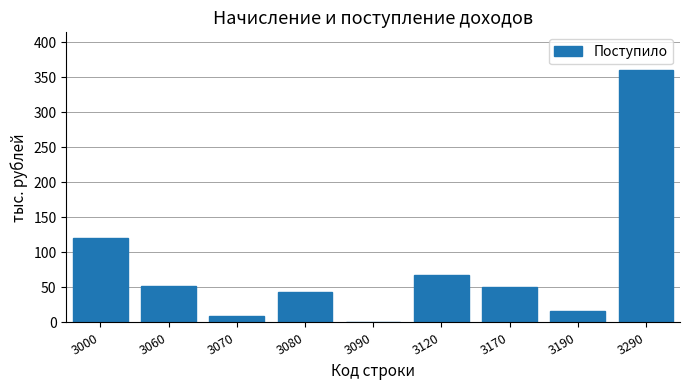

Count the number of categories in the chart.

9